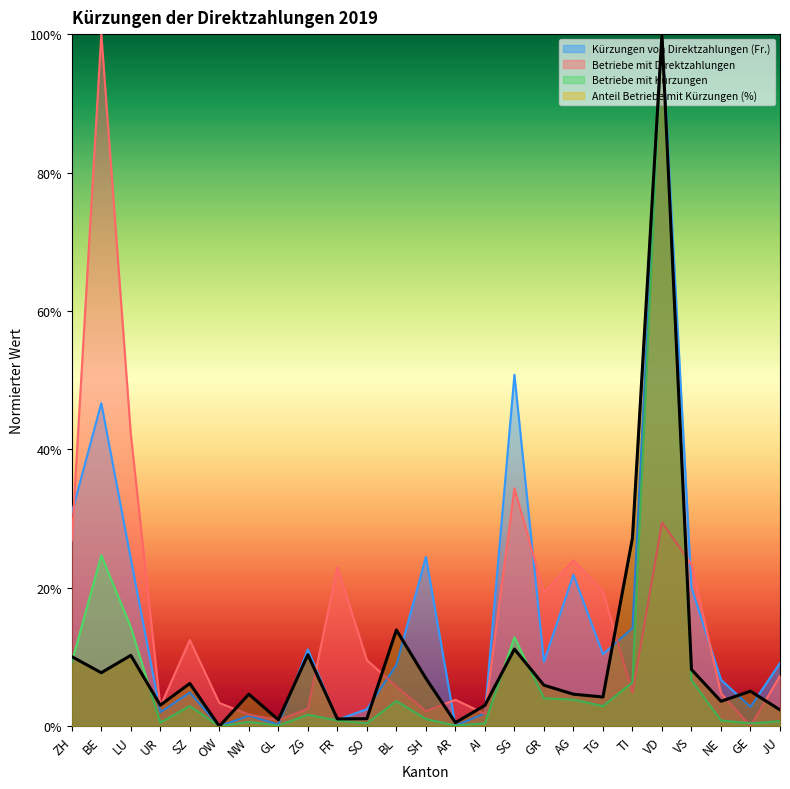

What is the greatest value displayed?

1.0